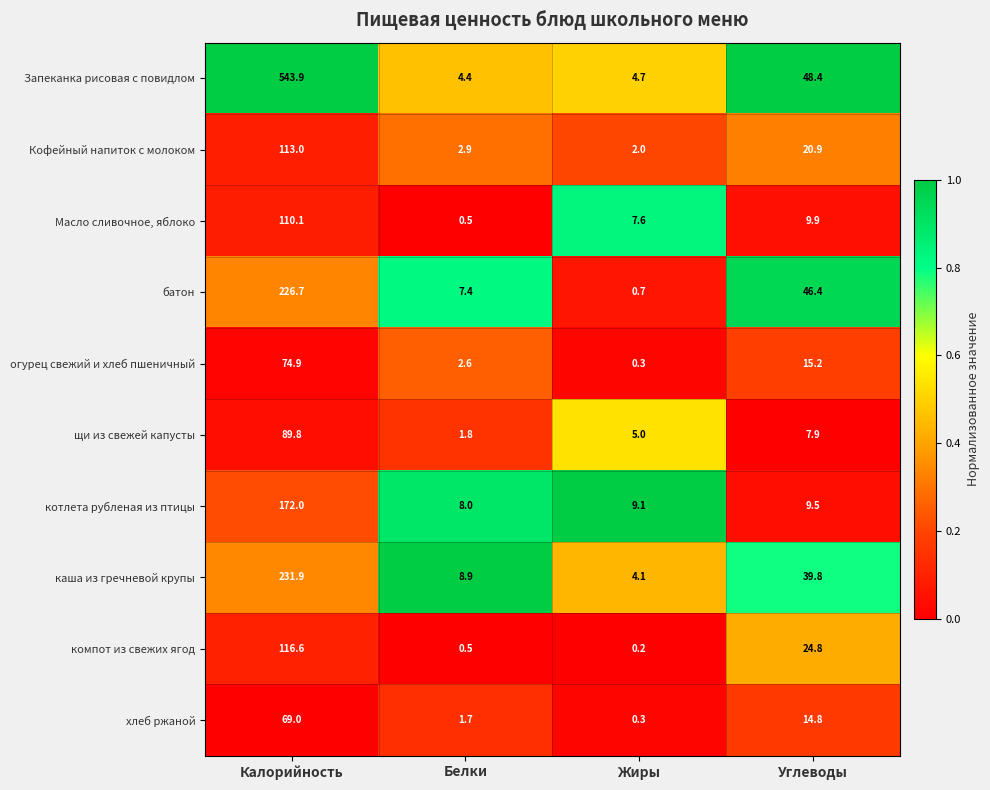

True or false: каша из гречневой крупы has a value of 52.2 at Углеводы.

False